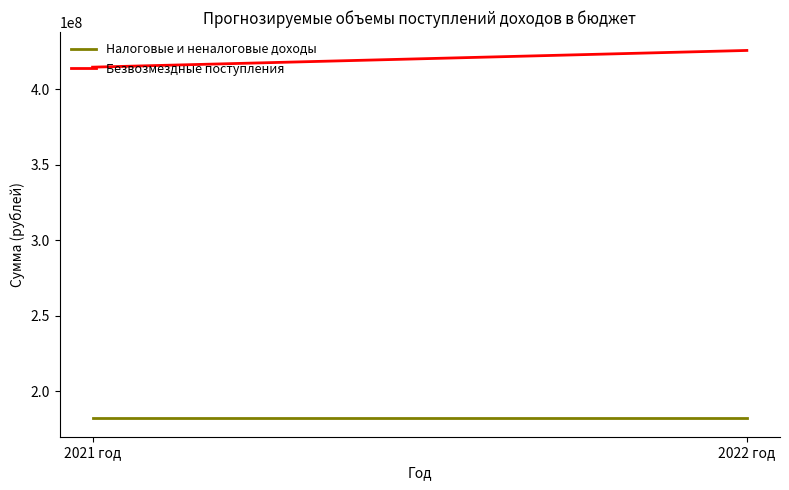

What position from the left is 2022 год?

2